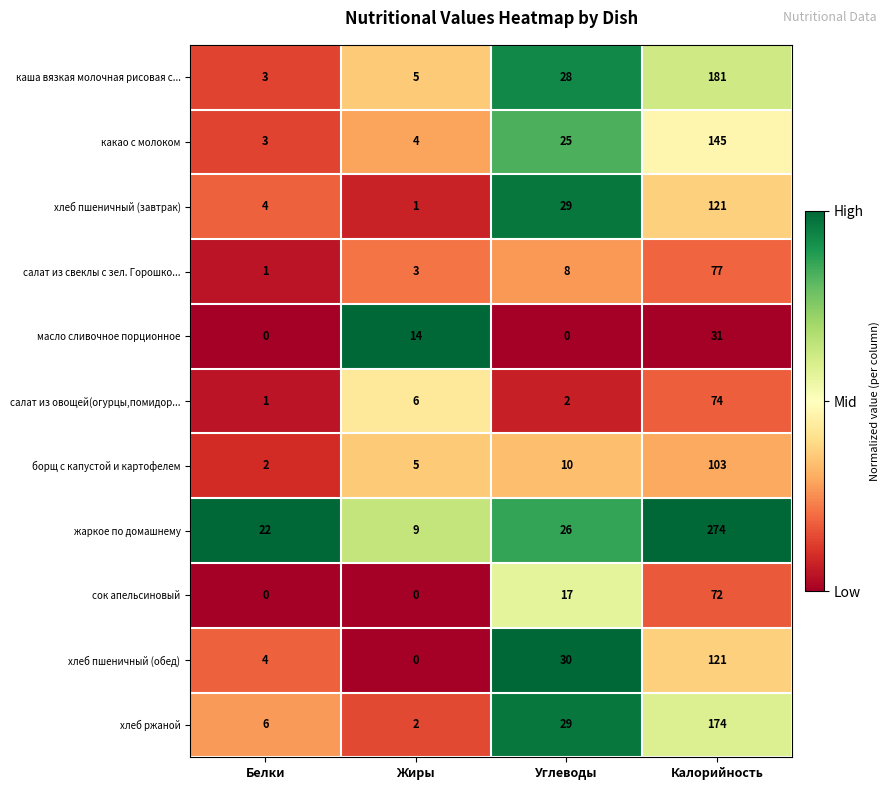

At how many categories does at least one series exceed 0?

4